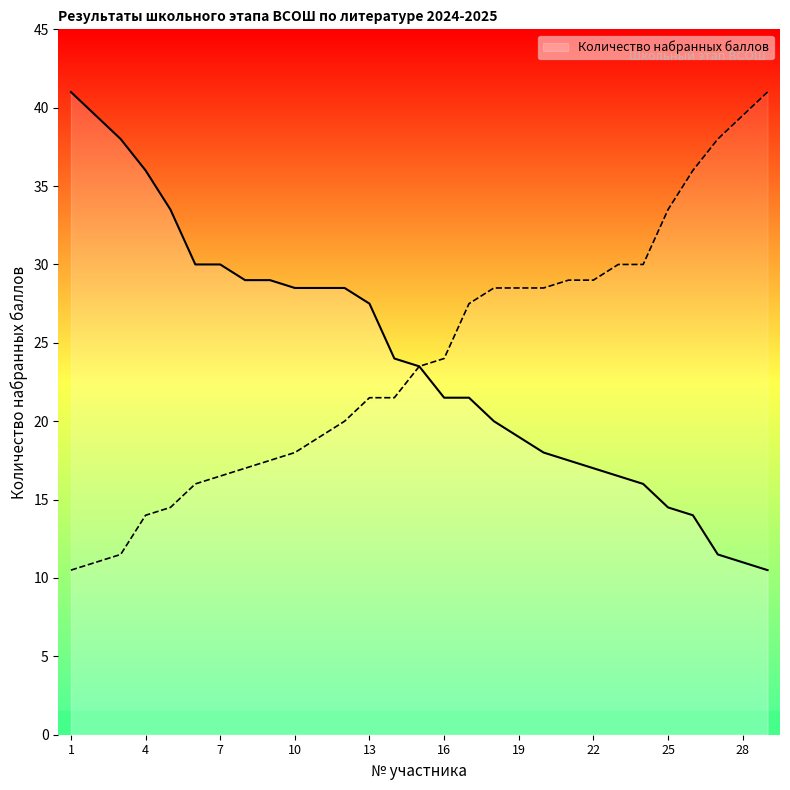

What is the value of the 21st point from the left?

17.5